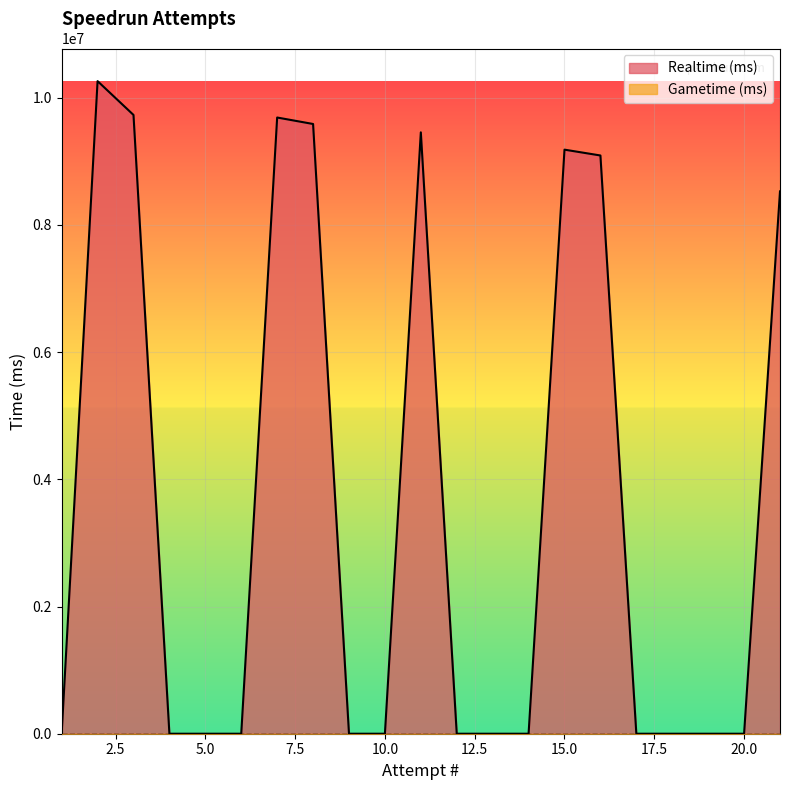

True or false: Realtime (ms) and Gametime (ms) intersect in this chart.

False